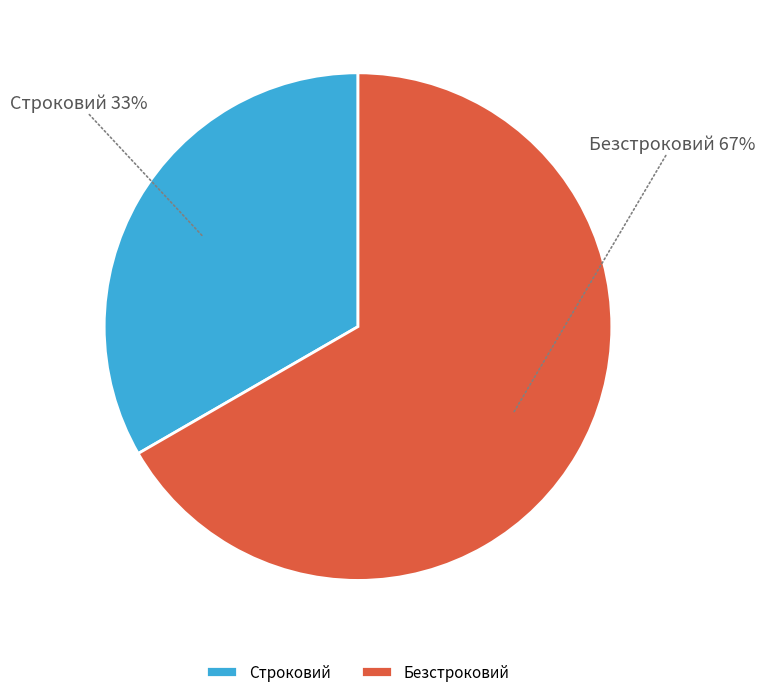

To the nearest percent, what is the average slice percentage?

50%